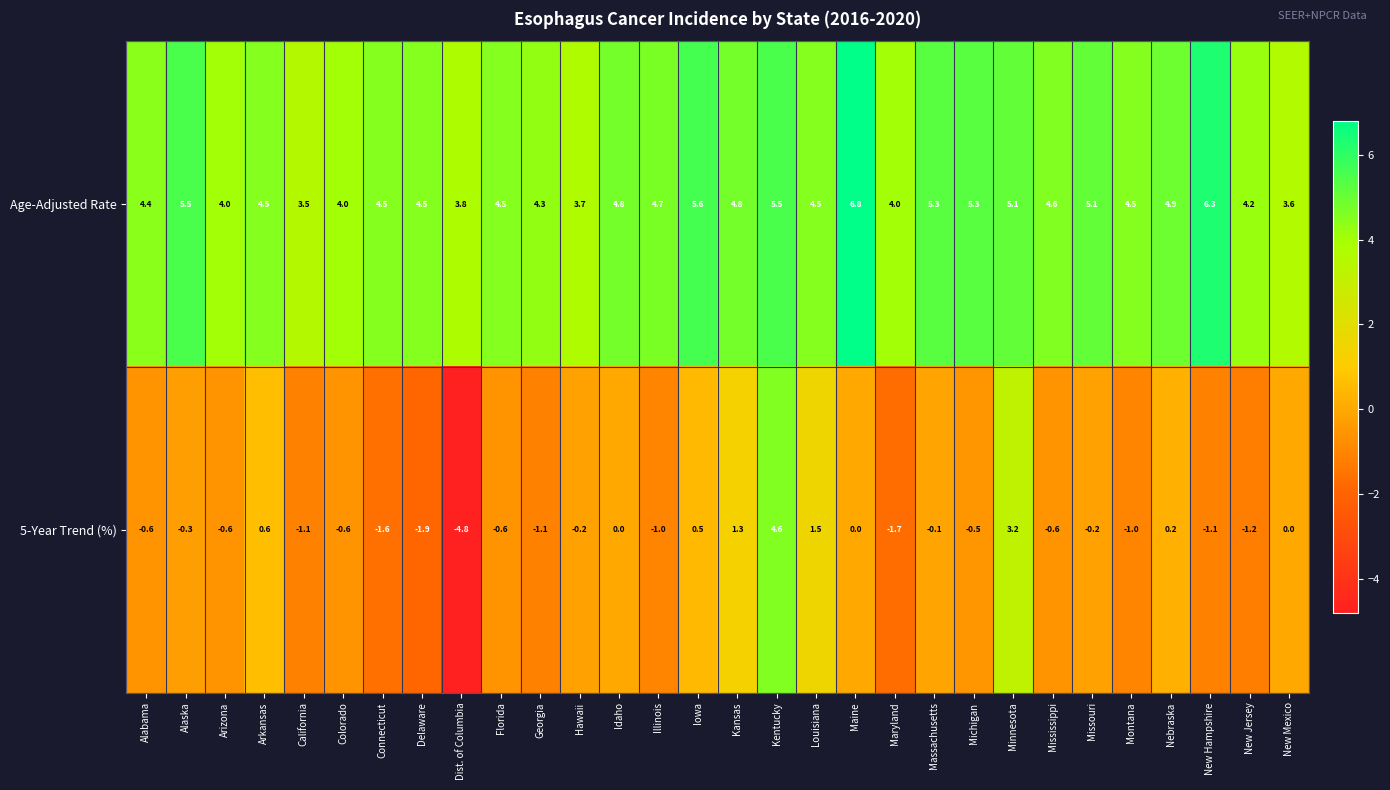

The Age-Adjusted Rate series shows 5.1 at Minnesota. True or false?

True